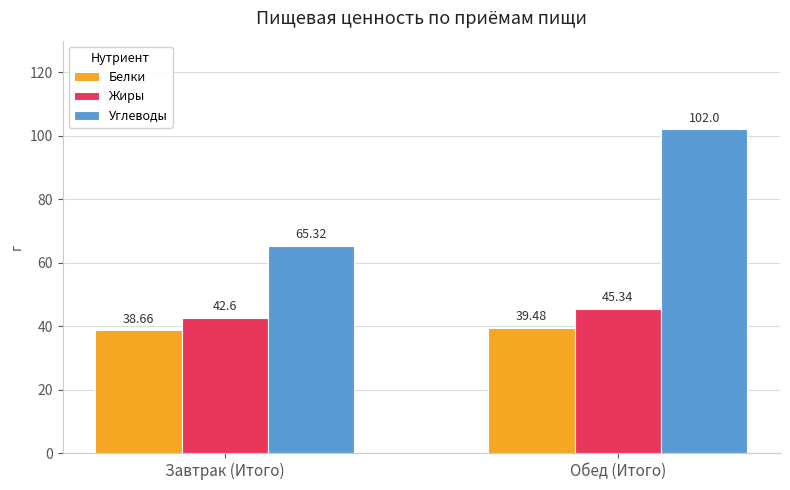

Is it true that Жиры equals 45.3 at Обед (Итого)?

True